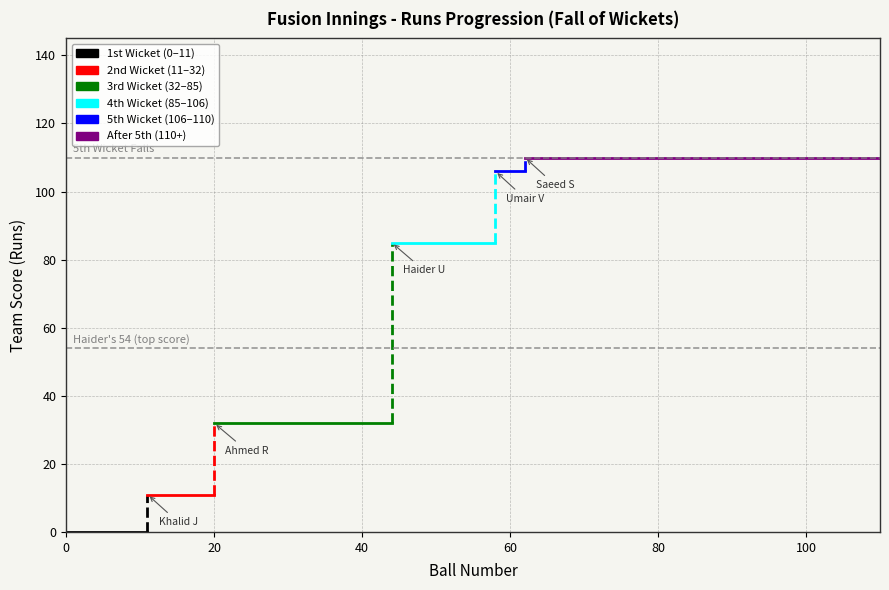

Between 20 and 0, which is larger?

20